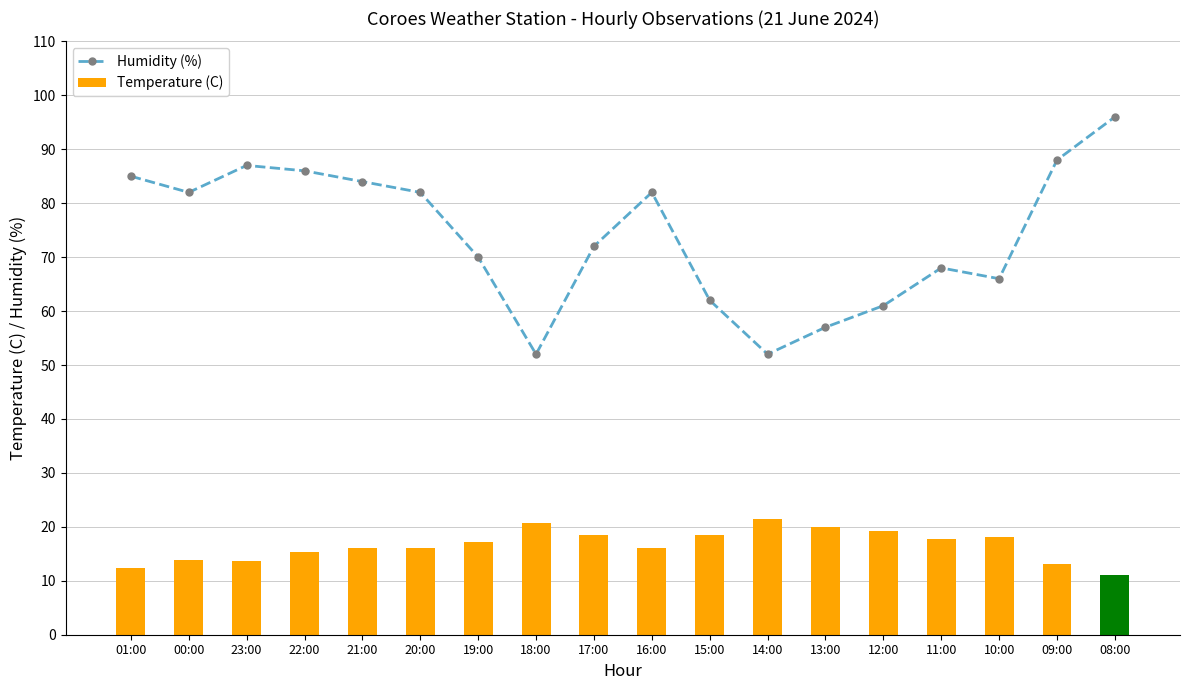

What is the sum of all Temperature (C) values?

299.0